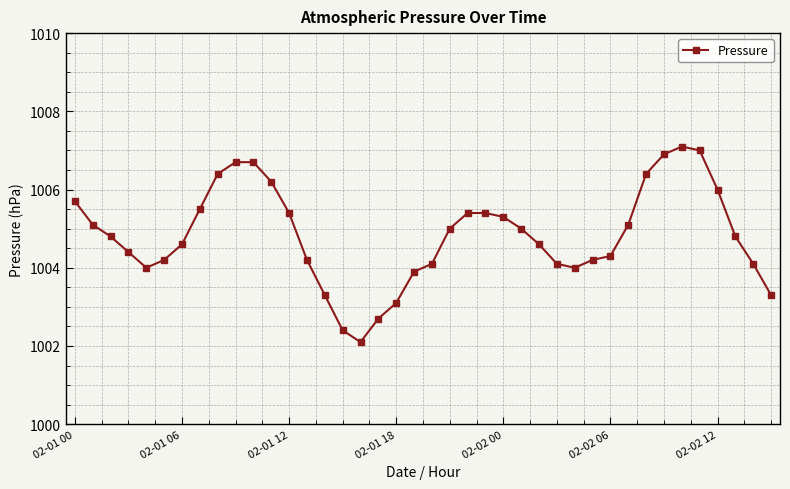

What is the value of the 21st point from the left?

1004.1